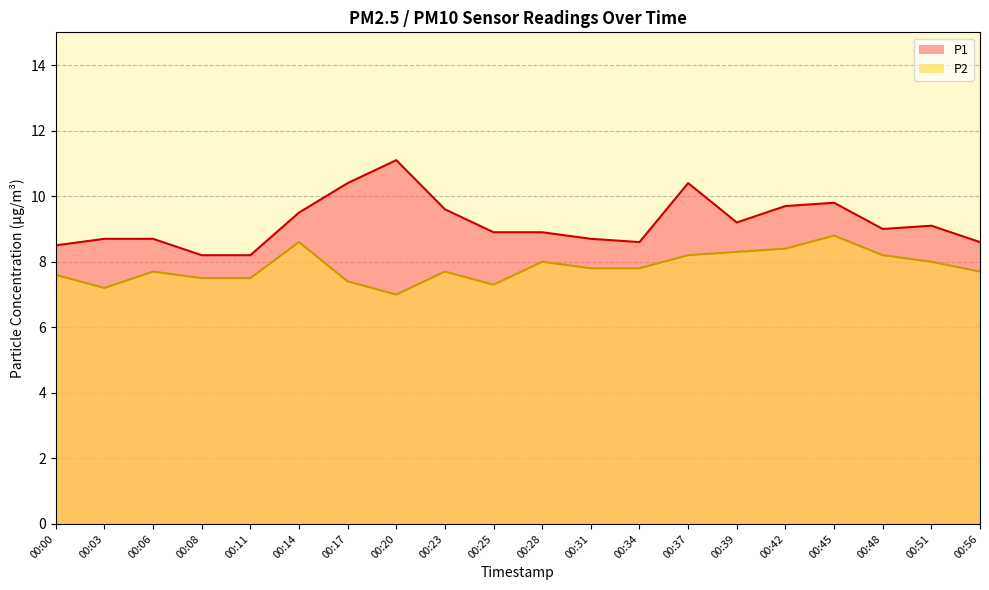

Between 00:42 and 00:37, which is larger?

00:37